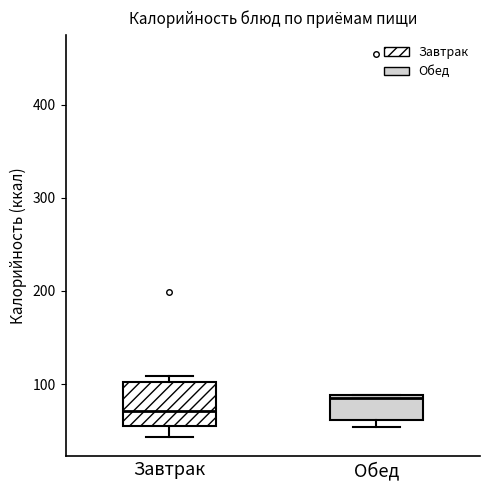

Reading left to right, transcribe this box plot: for each box, give where its median line is, the range the box spans, and where its two whiskers end, as read against the y-axis. The values are not printed on the chart, so give them approximately, as read against the axis.

Завтрак: median 70, box 50 to 100, whiskers 40 to 110
Обед: median 80, box 60 to 90, whiskers 50 to 90